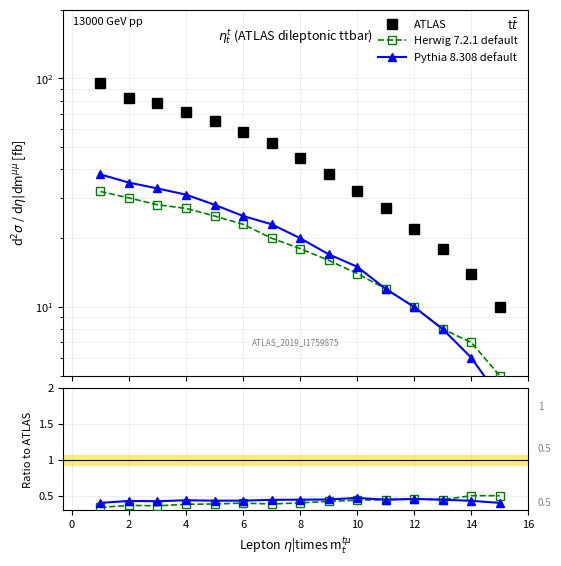

The ATLAS series shows 49.5 at 2. True or false?

False